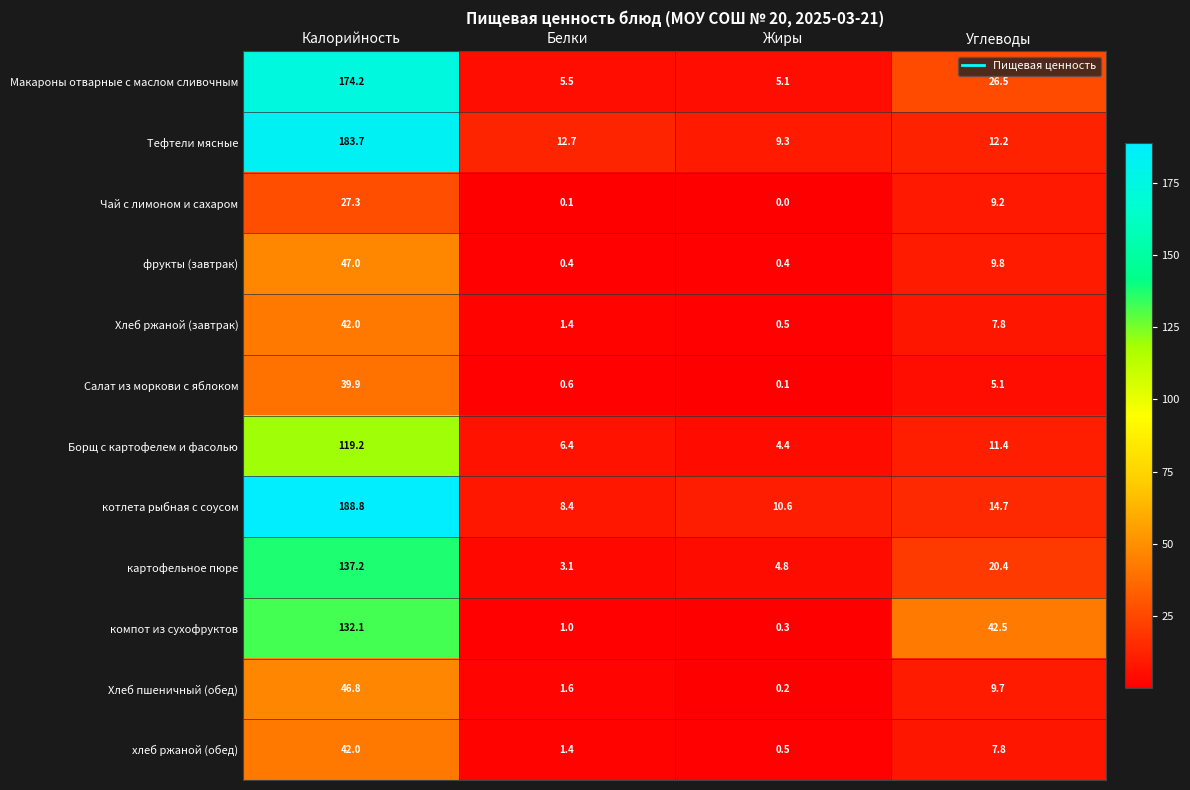

What is the sum of the хлеб ржаной (обед) values at Калорийность and Жиры?

42.5